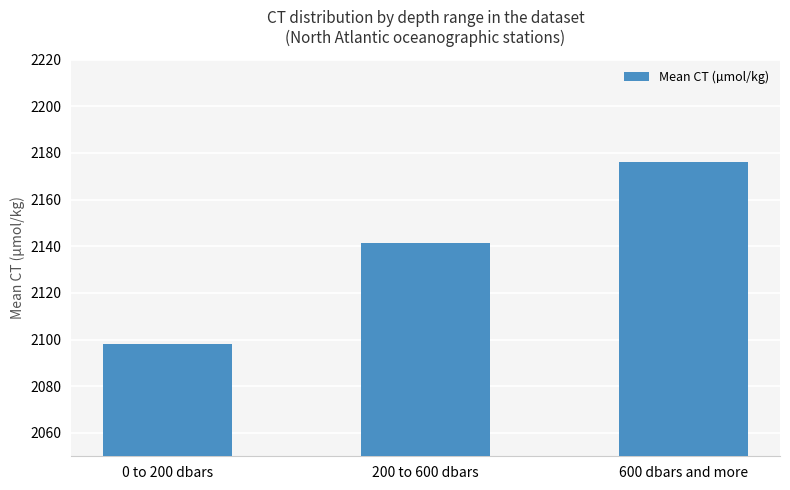

What position from the right is 0 to 200 dbars?

3